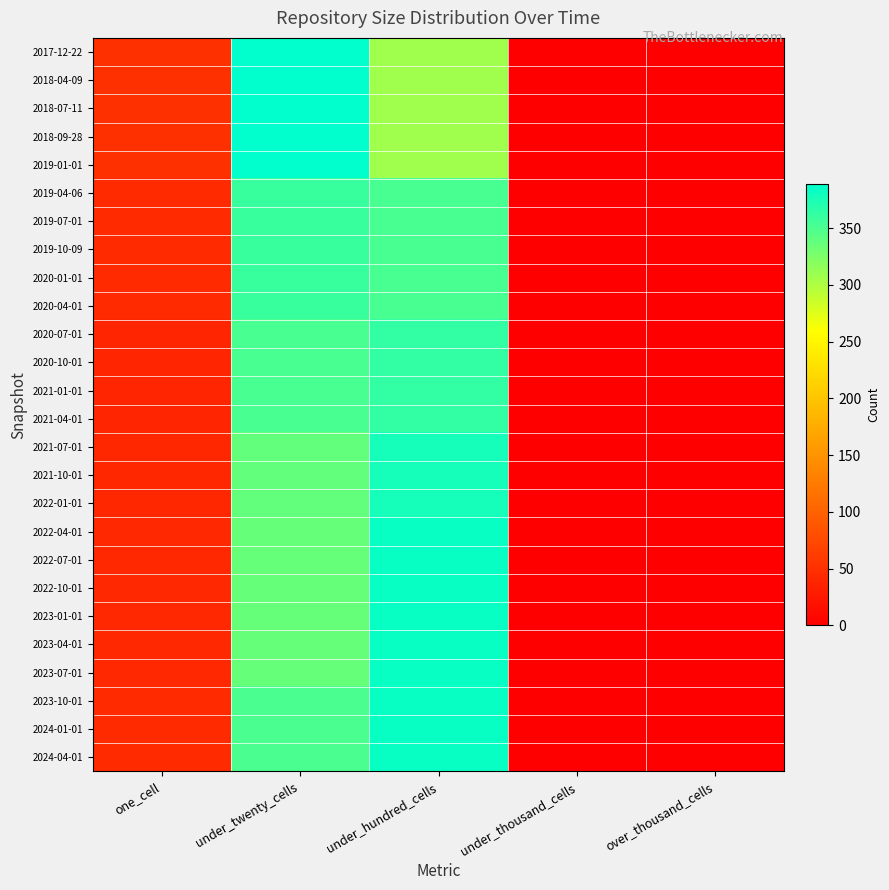

Reading left to right, list all the values displayed in this chart.

2017-12-22: one_cell=50	under_twenty_cells=389	under_hundred_cells=308	under_thousand_cells=0	over_thousand_cells=0
2018-04-09: one_cell=50	under_twenty_cells=389	under_hundred_cells=308	under_thousand_cells=0	over_thousand_cells=0
2018-07-11: one_cell=50	under_twenty_cells=389	under_hundred_cells=308	under_thousand_cells=0	over_thousand_cells=0
2018-09-28: one_cell=50	under_twenty_cells=389	under_hundred_cells=308	under_thousand_cells=0	over_thousand_cells=0
2019-01-01: one_cell=50	under_twenty_cells=389	under_hundred_cells=308	under_thousand_cells=0	over_thousand_cells=0
2019-04-06: one_cell=43	under_twenty_cells=359	under_hundred_cells=352	under_thousand_cells=0	over_thousand_cells=0
2019-07-01: one_cell=43	under_twenty_cells=359	under_hundred_cells=352	under_thousand_cells=0	over_thousand_cells=0
2019-10-09: one_cell=44	under_twenty_cells=359	under_hundred_cells=352	under_thousand_cells=0	over_thousand_cells=0
2020-01-01: one_cell=44	under_twenty_cells=359	under_hundred_cells=352	under_thousand_cells=0	over_thousand_cells=0
2020-04-01: one_cell=44	under_twenty_cells=359	under_hundred_cells=352	under_thousand_cells=0	over_thousand_cells=0
2020-07-01: one_cell=39	under_twenty_cells=352	under_hundred_cells=363	under_thousand_cells=0	over_thousand_cells=0
2020-10-01: one_cell=39	under_twenty_cells=352	under_hundred_cells=363	under_thousand_cells=0	over_thousand_cells=0
2021-01-01: one_cell=39	under_twenty_cells=352	under_hundred_cells=363	under_thousand_cells=0	over_thousand_cells=0
2021-04-01: one_cell=39	under_twenty_cells=352	under_hundred_cells=363	under_thousand_cells=0	over_thousand_cells=0
2021-07-01: one_cell=40	under_twenty_cells=338	under_hundred_cells=378	under_thousand_cells=0	over_thousand_cells=0
2021-10-01: one_cell=40	under_twenty_cells=338	under_hundred_cells=378	under_thousand_cells=0	over_thousand_cells=0
2022-01-01: one_cell=40	under_twenty_cells=338	under_hundred_cells=378	under_thousand_cells=0	over_thousand_cells=0
2022-04-01: one_cell=42	under_twenty_cells=337	under_hundred_cells=384	under_thousand_cells=0	over_thousand_cells=0
2022-07-01: one_cell=42	under_twenty_cells=337	under_hundred_cells=384	under_thousand_cells=0	over_thousand_cells=0
2022-10-01: one_cell=42	under_twenty_cells=337	under_hundred_cells=384	under_thousand_cells=0	over_thousand_cells=0
2023-01-01: one_cell=42	under_twenty_cells=337	under_hundred_cells=384	under_thousand_cells=0	over_thousand_cells=0
2023-04-01: one_cell=42	under_twenty_cells=337	under_hundred_cells=384	under_thousand_cells=0	over_thousand_cells=0
2023-07-01: one_cell=42	under_twenty_cells=337	under_hundred_cells=384	under_thousand_cells=0	over_thousand_cells=0
2023-10-01: one_cell=43	under_twenty_cells=350	under_hundred_cells=383	under_thousand_cells=0	over_thousand_cells=0
2024-01-01: one_cell=43	under_twenty_cells=350	under_hundred_cells=383	under_thousand_cells=0	over_thousand_cells=0
2024-04-01: one_cell=43	under_twenty_cells=350	under_hundred_cells=383	under_thousand_cells=0	over_thousand_cells=0